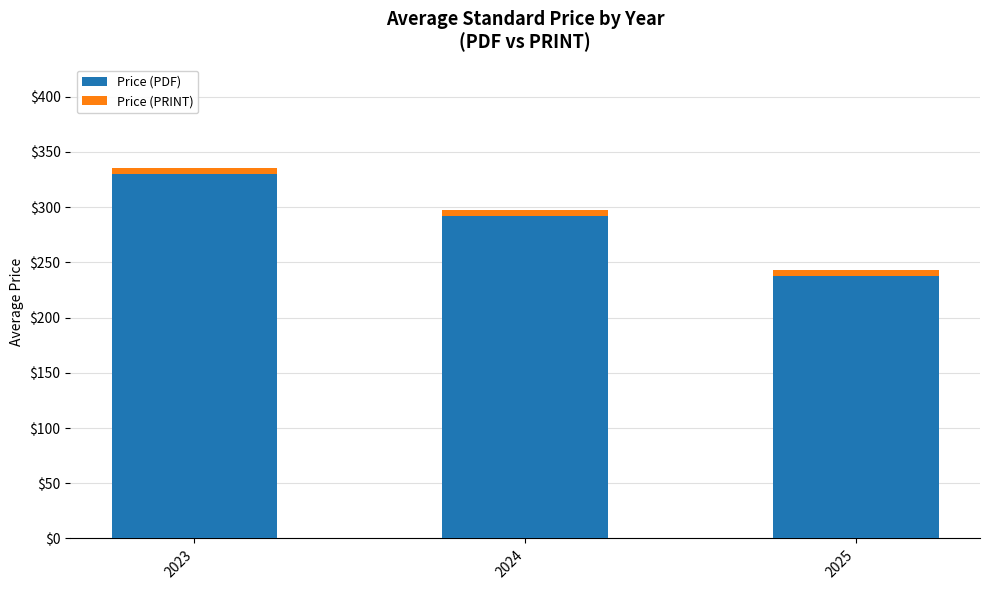

At which category is the sum across all series the highest?

2023